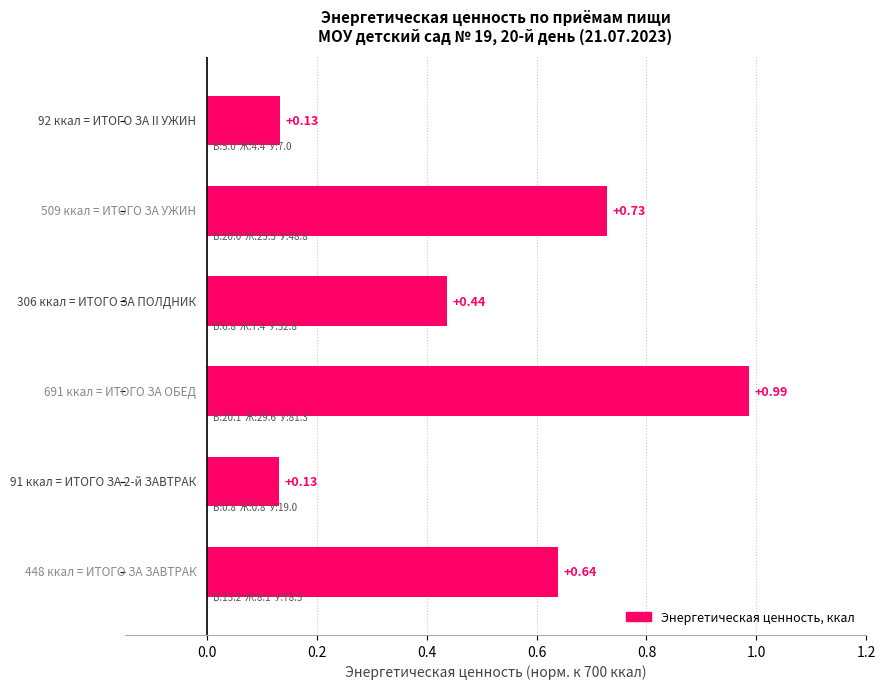

What is the difference between the maximum and minimum values?

0.9